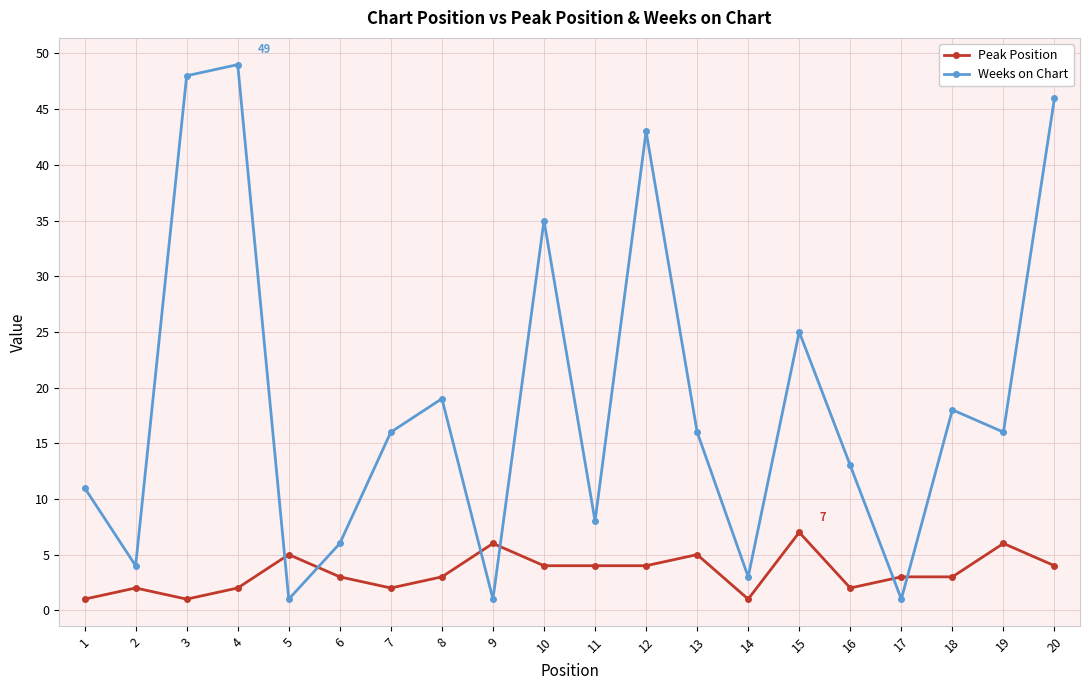

Between 8 and 13, which series saw the biggest shift?

Weeks on Chart